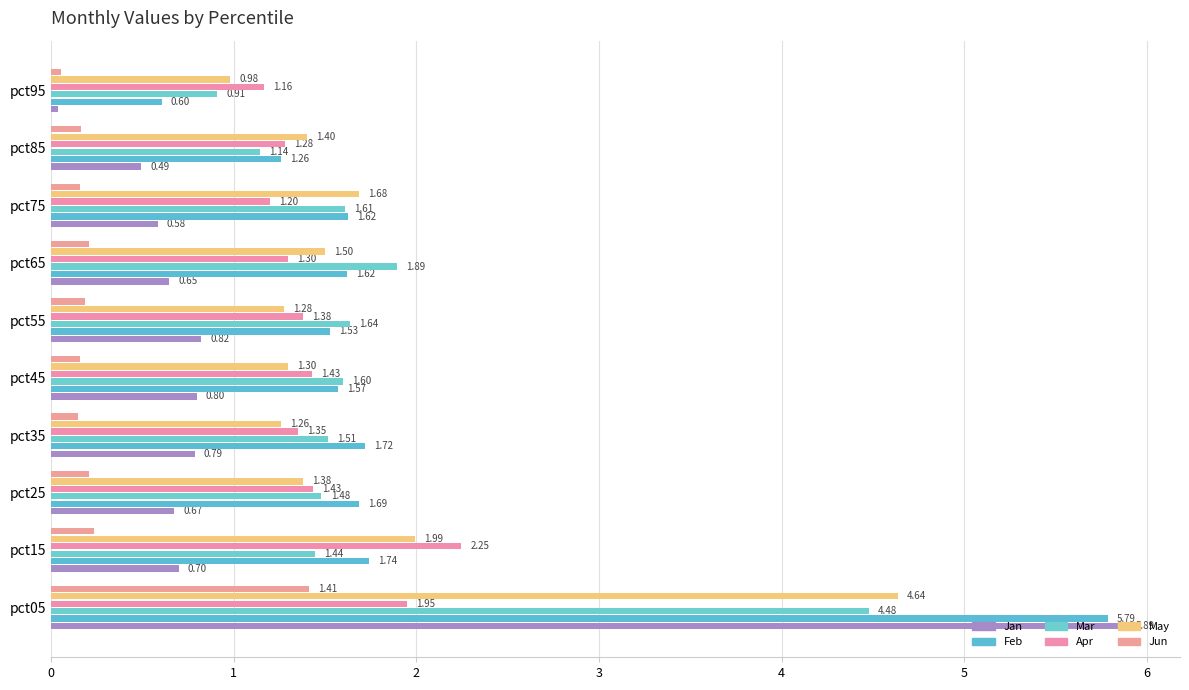

Which series has the largest total across all categories?

Feb